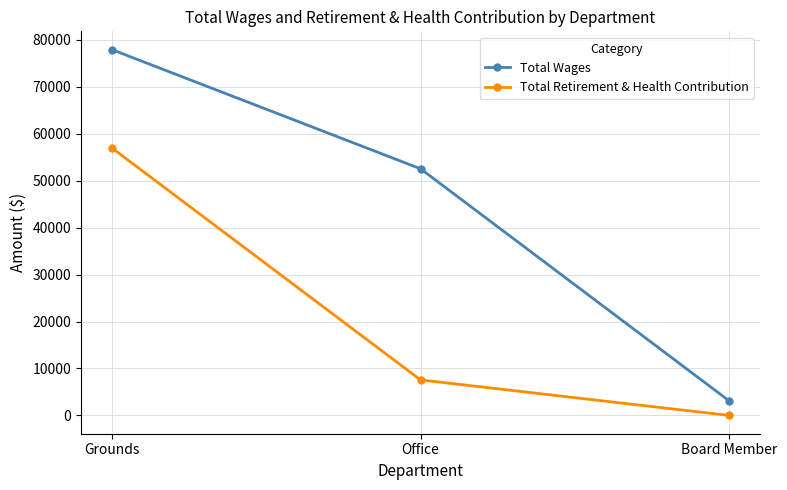

How many distinct data groups are displayed?

2